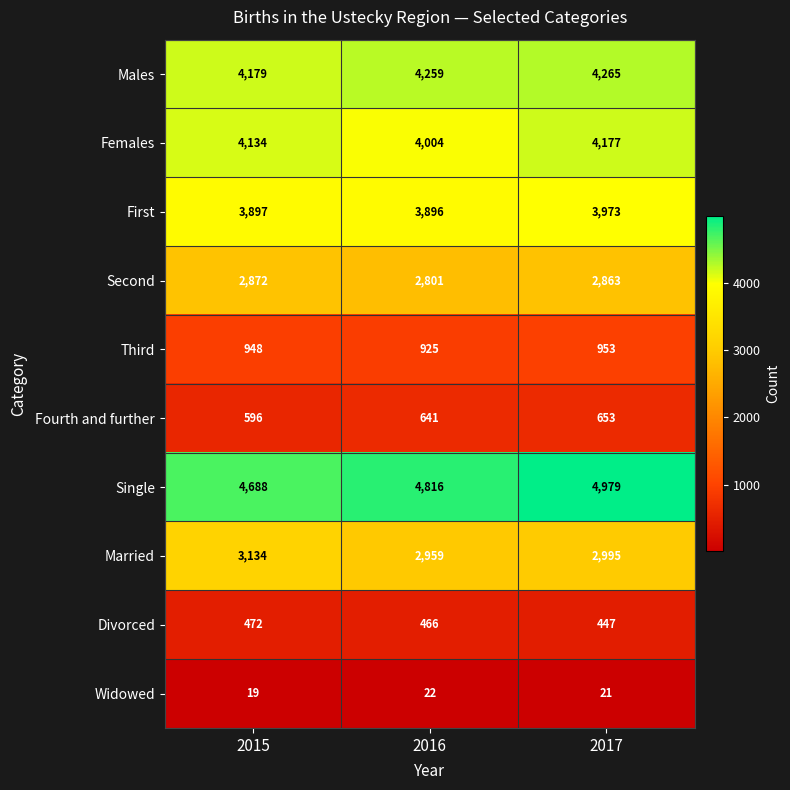

At which category is the sum across all series the highest?

2017